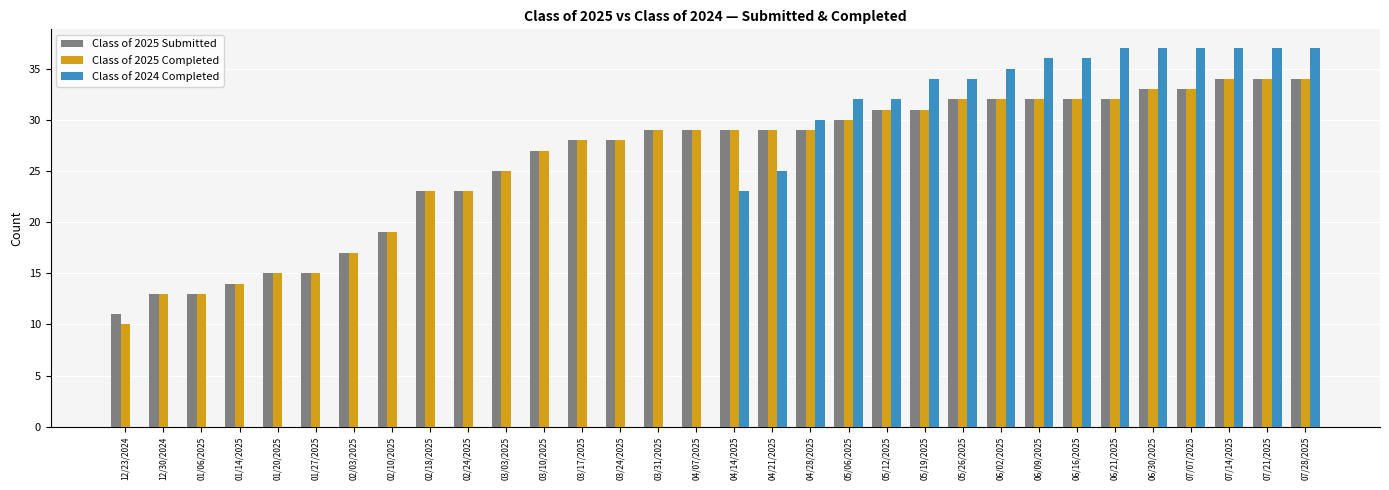

True or false: Class of 2025 Submitted has a value of 15 at 01/27/2025.

True